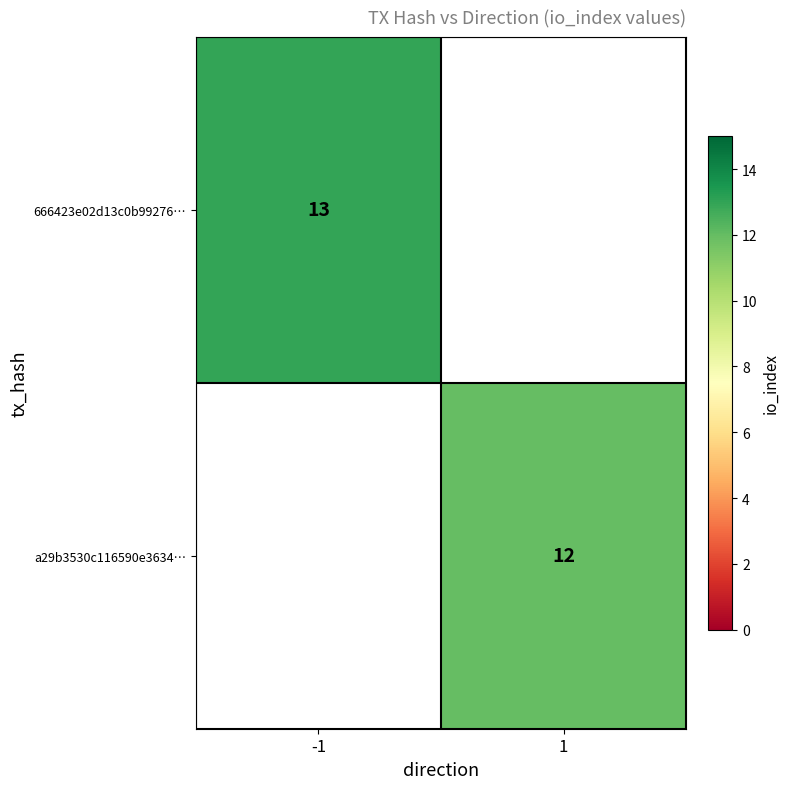

The a29b3530c116590e3634… series shows 16 at 1. True or false?

False